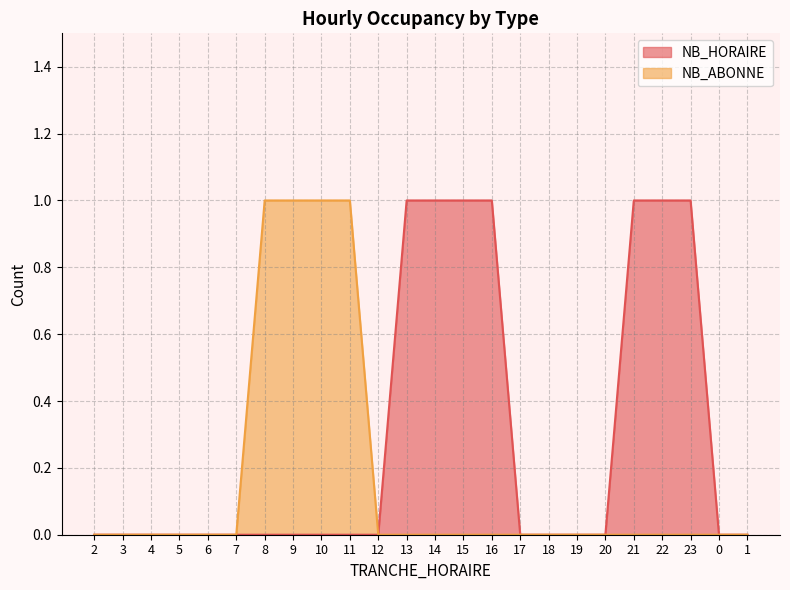

How many lines are shown in the chart?

2